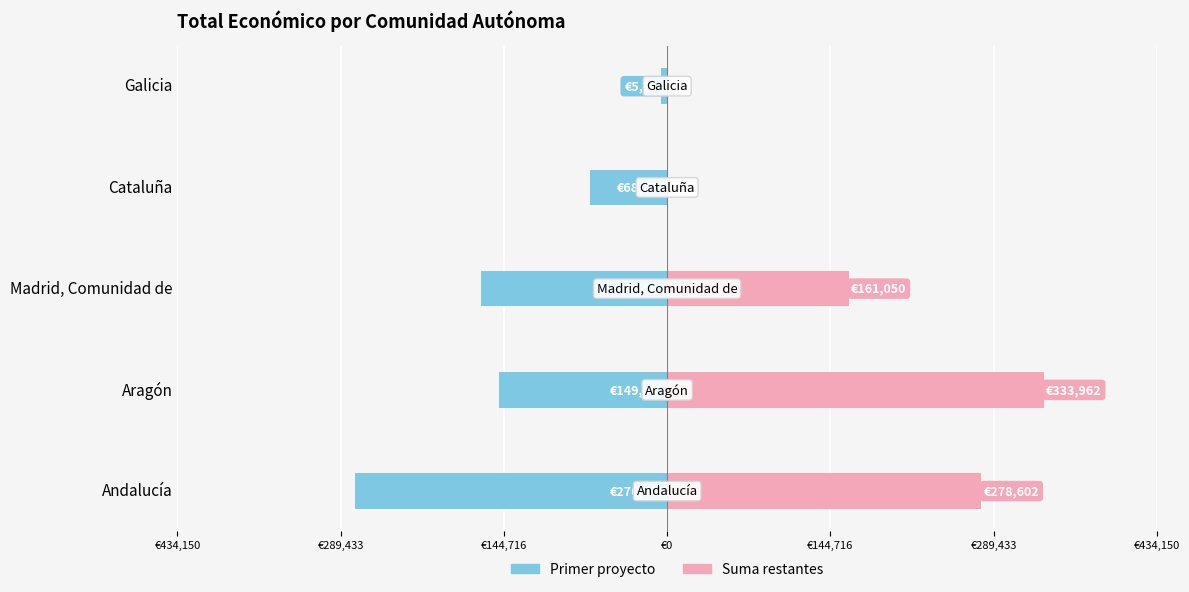

How many positive values does the Suma restantes series have?

3